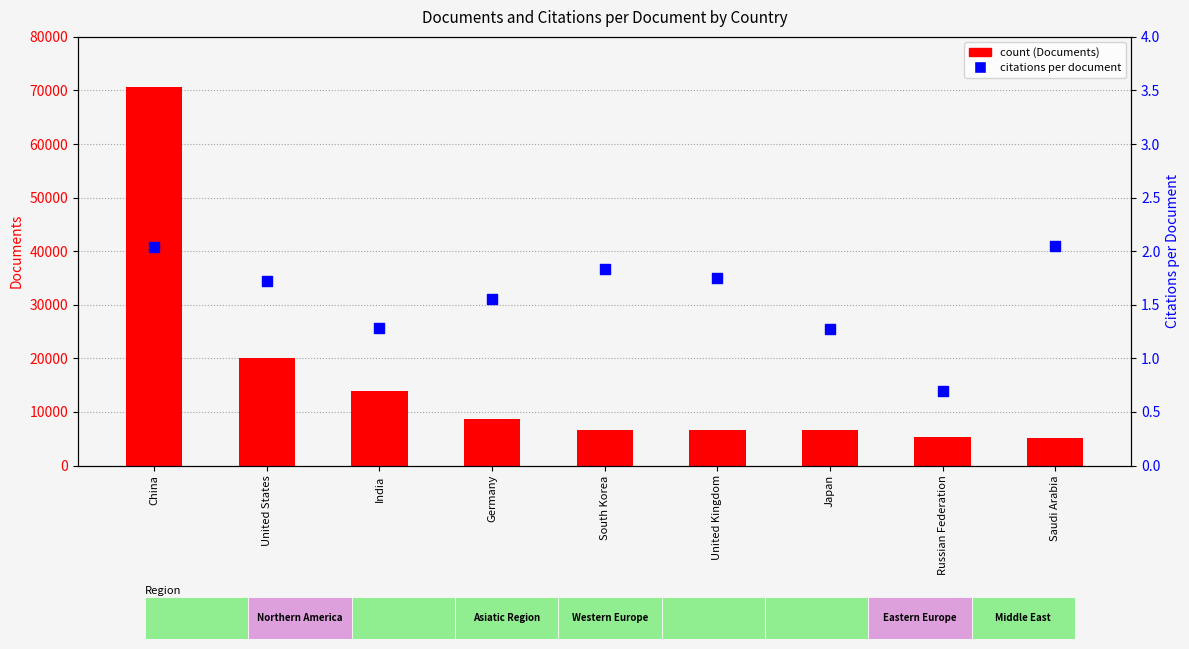

Which series reaches the maximum Y coordinate?

count